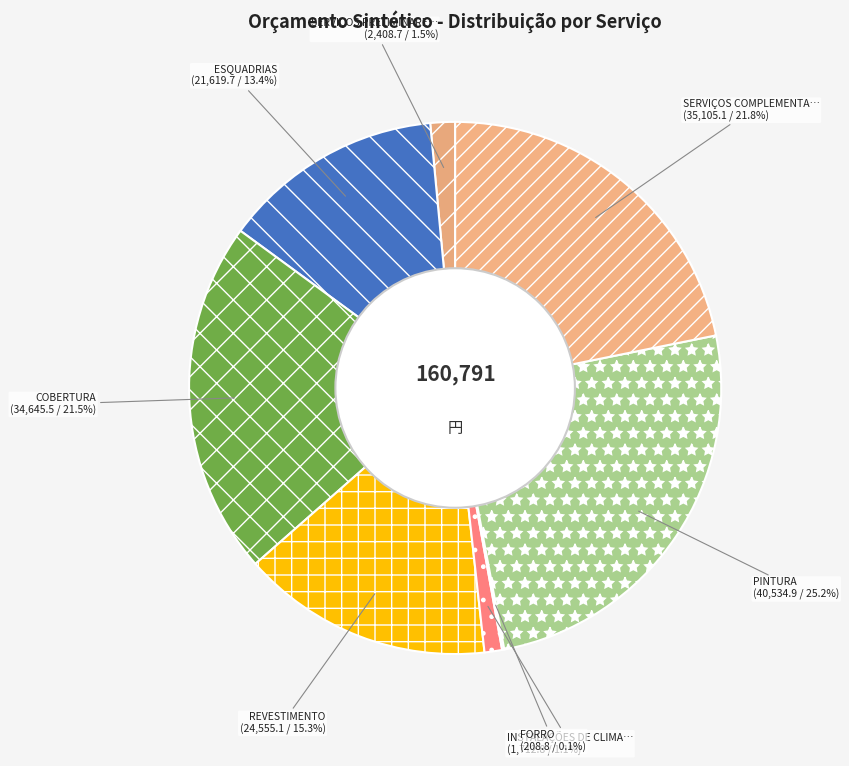

To the nearest percent, what is the average slice percentage?

12%